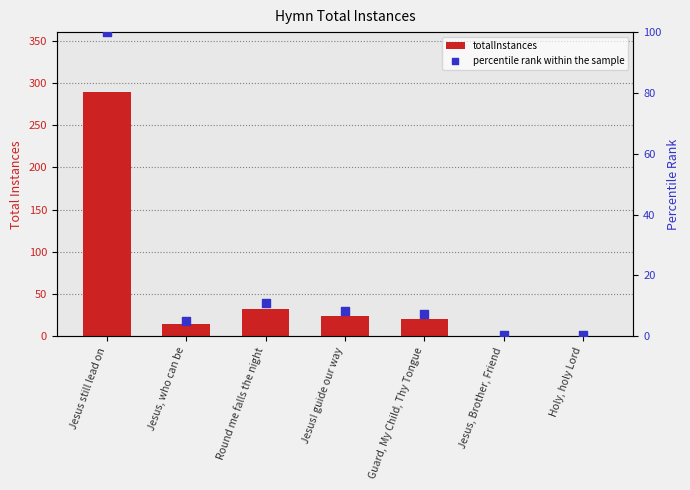

What are all the series names shown in the legend?

totalInstances, percentile rank within the sample